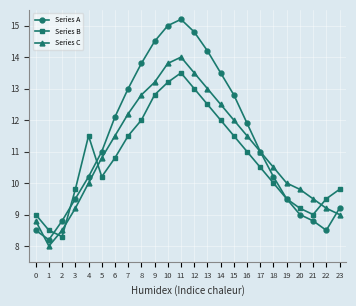

At which category does Series C reach its first local peak?

11